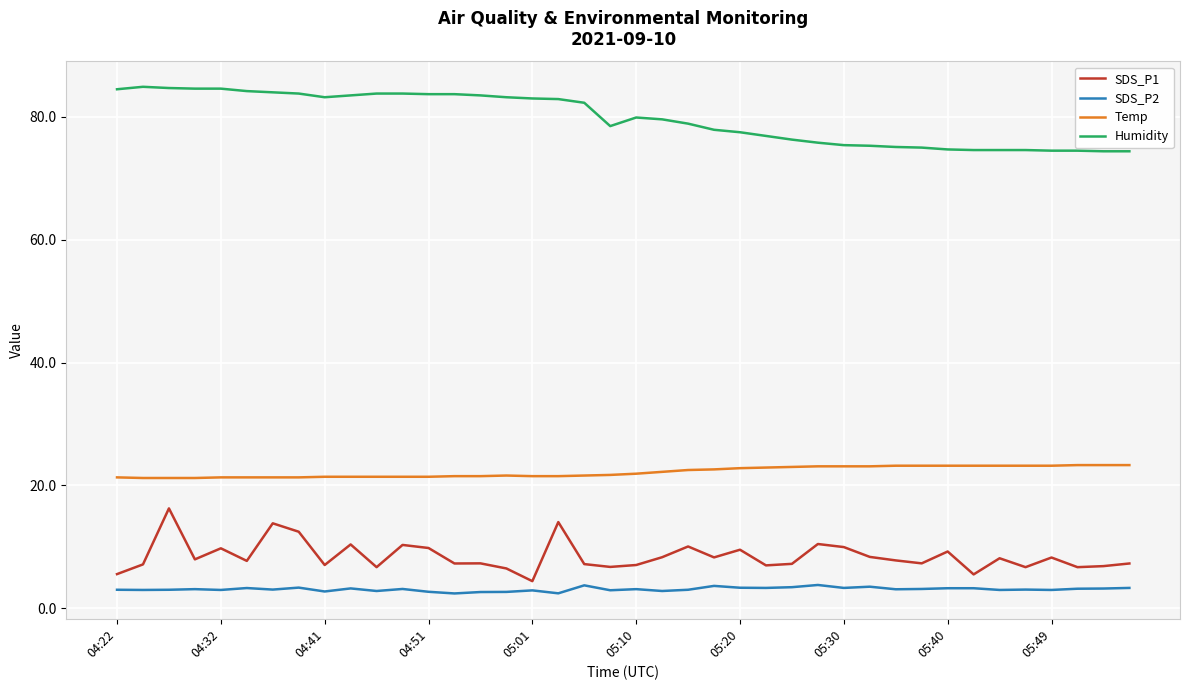

True or false: Humidity and Temp intersect in this chart.

False